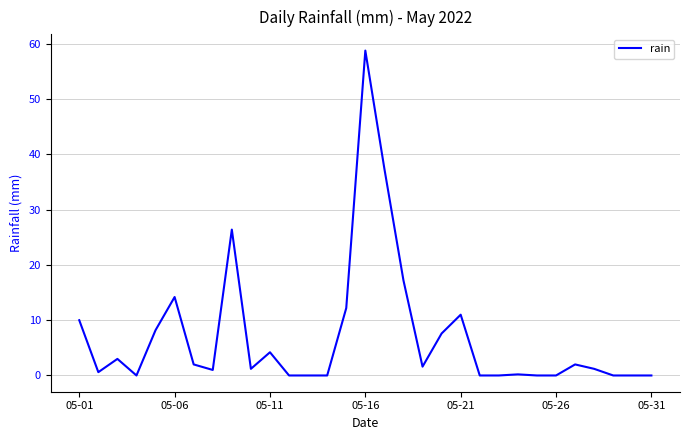

What is the maximum value shown in the chart?

58.8